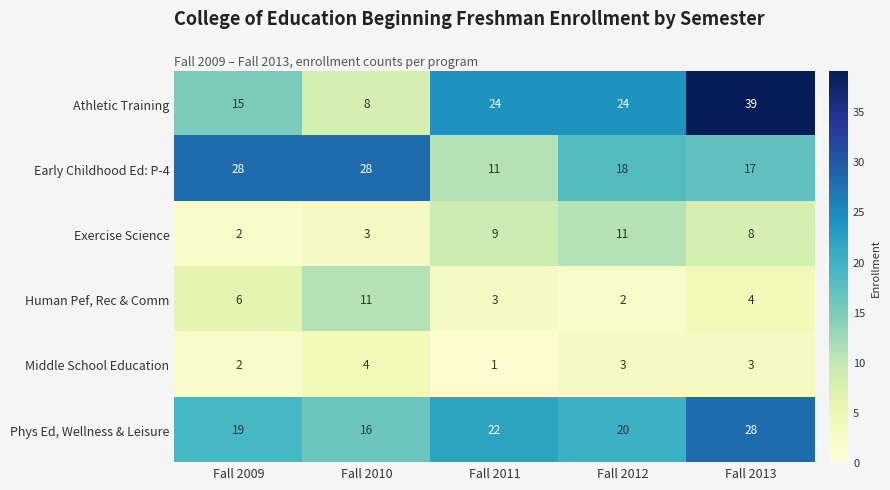

The value of Phys Ed, Wellness & Leisure at Fall 2009 is 30. True or false?

False